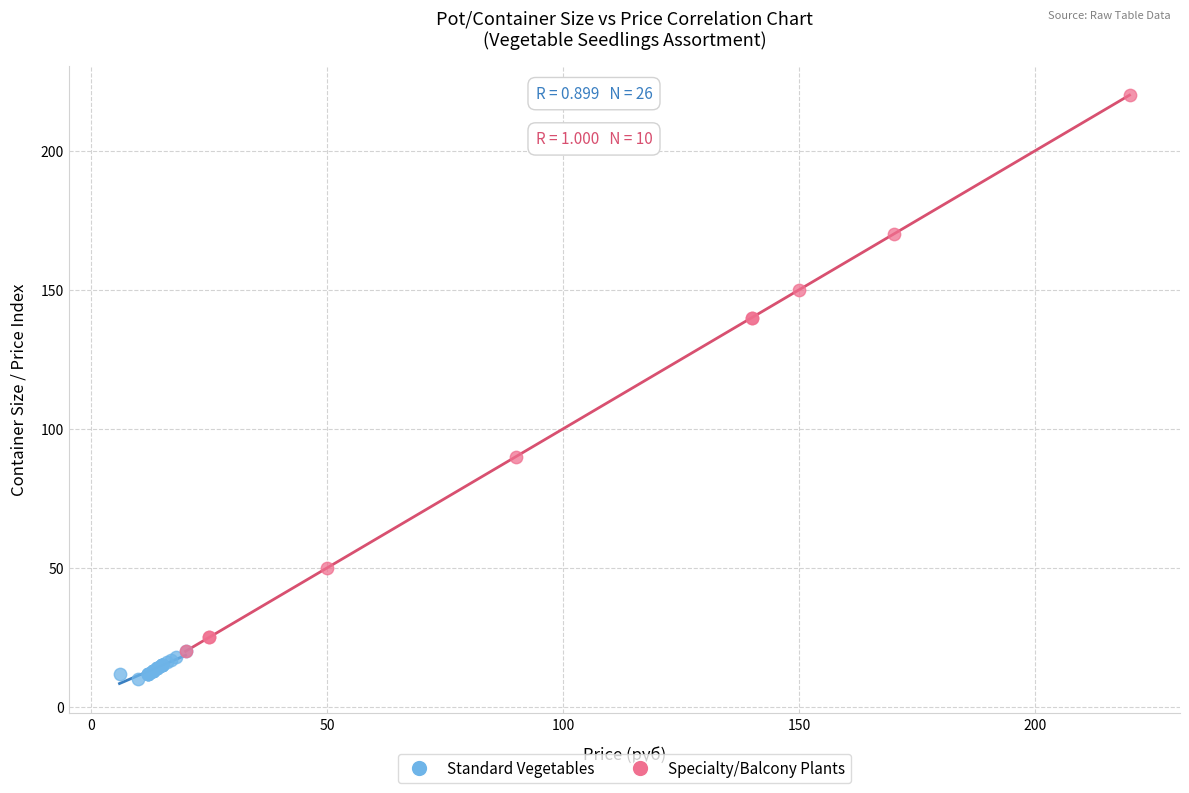

Which series contains the lowest Y value?

Standard Vegetables